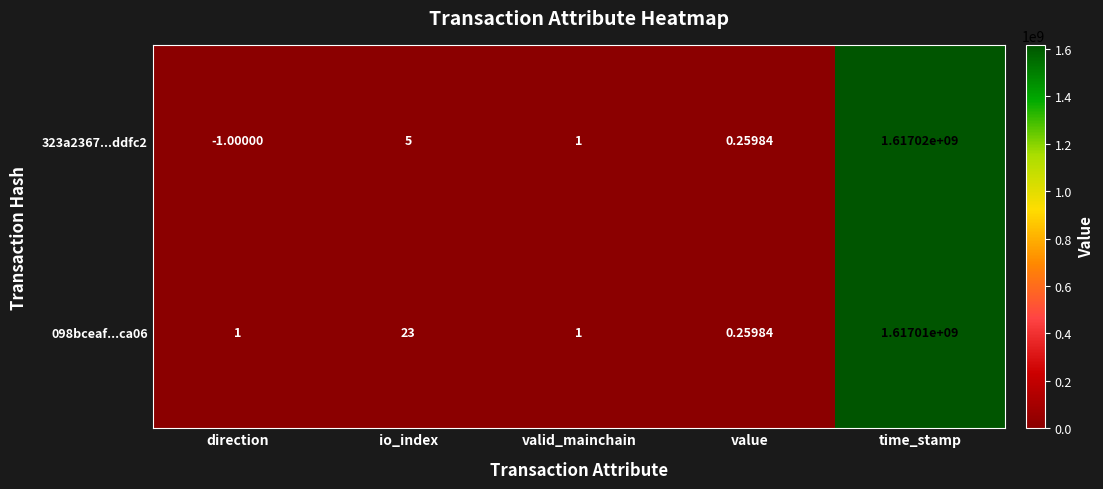

How many data points in 323a2367...ddfc2 are above 1?

2